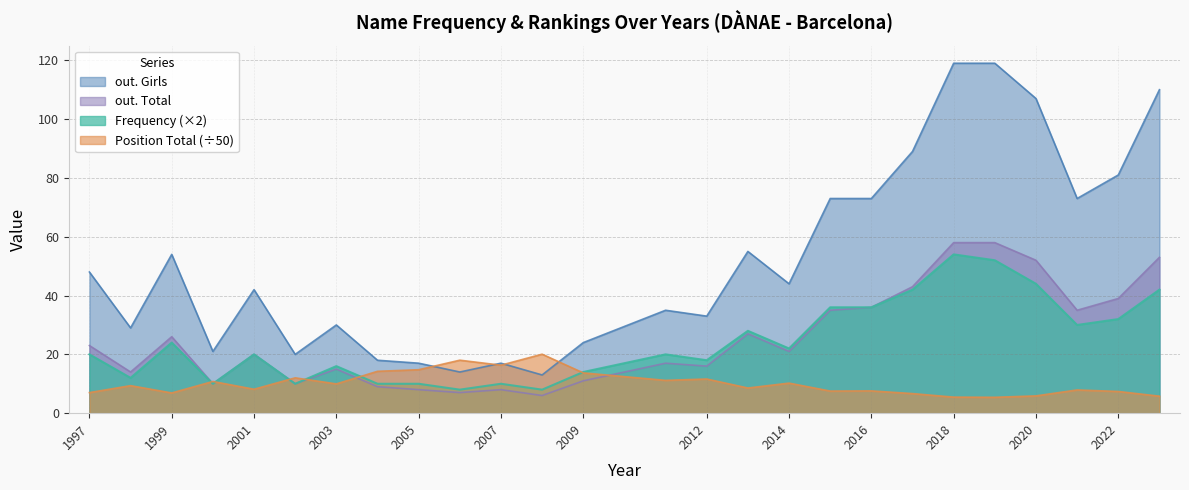

True or false: out. Girls and out. Total cross at least once.

False